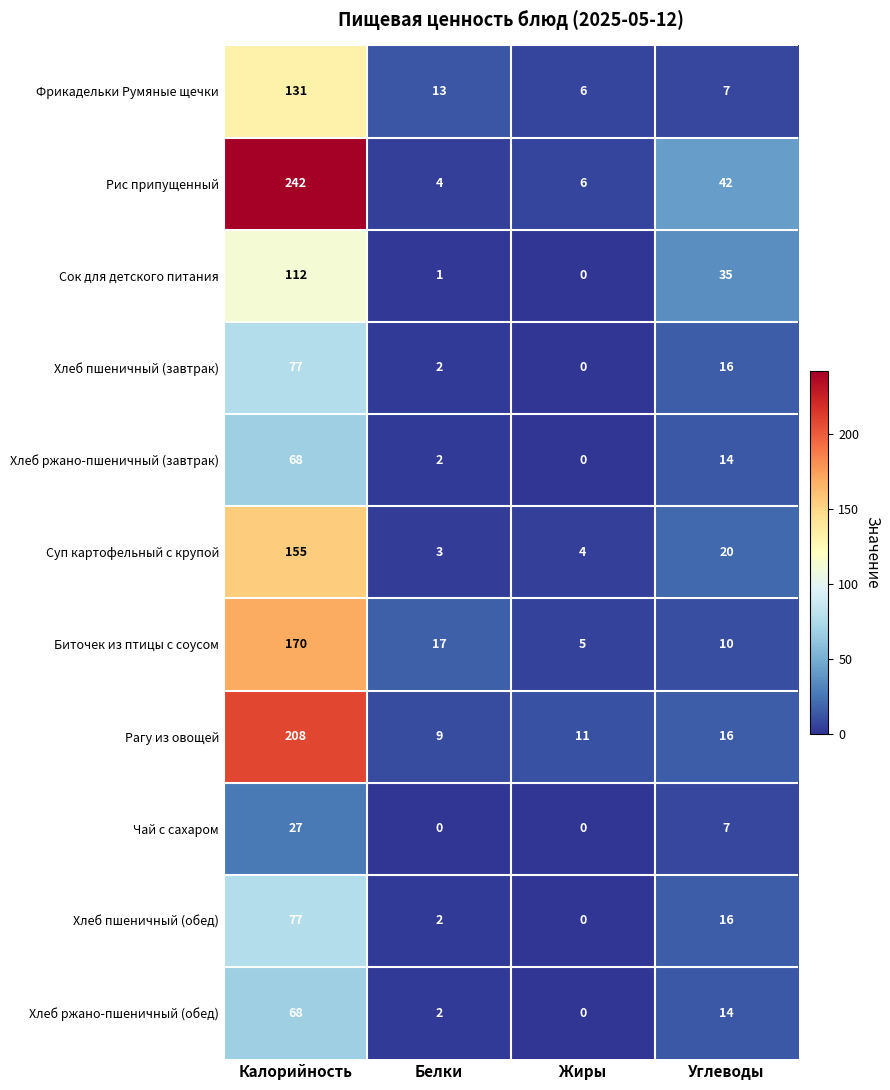

Which series has the widest spread of values?

Рис припущенный